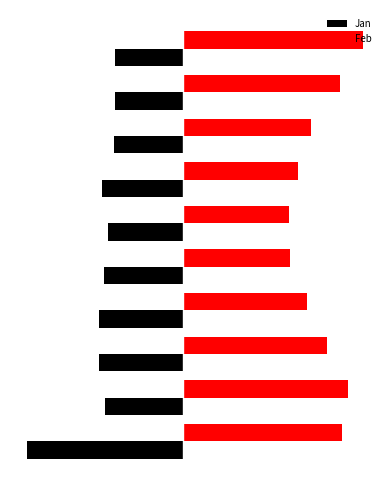

What are all the series names shown in the legend?

Jan, Feb